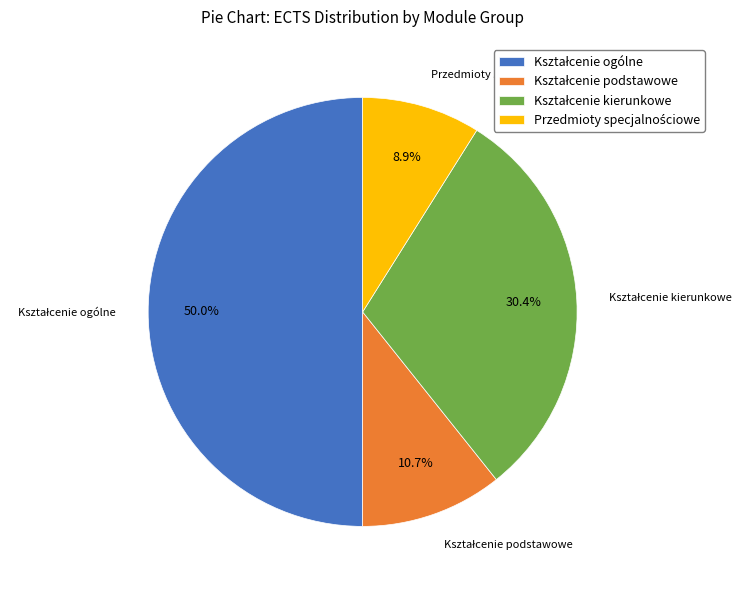

Rank the categories by value from highest to lowest.

Moduły/Przedmioty kształcenia ogólnego, Moduły/Przedmioty kształcenia kierunkowego, Moduły/Przedmioty kształcenia podstawowego, Moduły/Przedmioty specjalnościowe